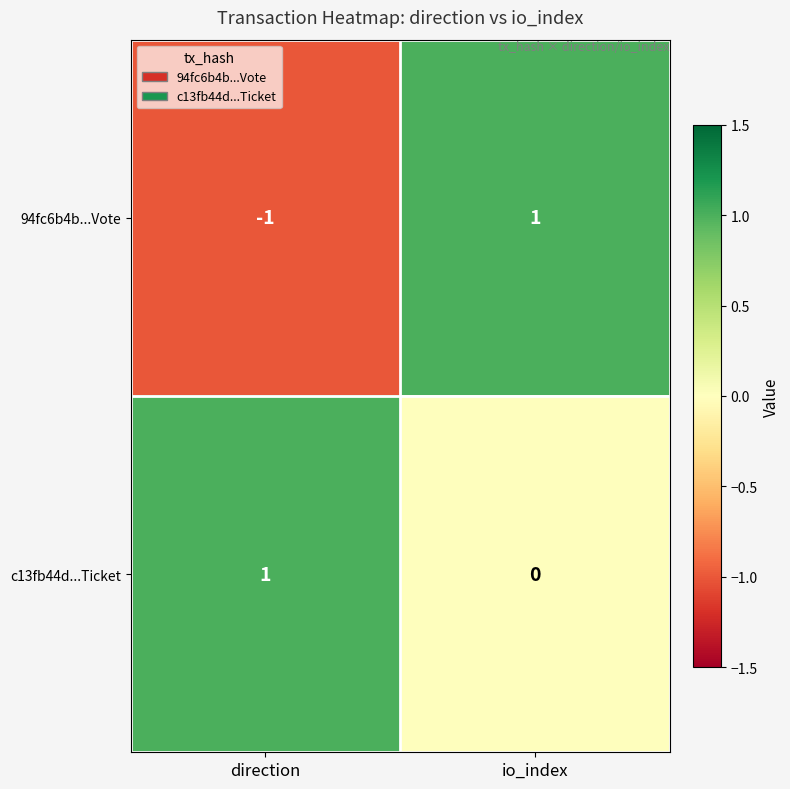

Is it true that c13fb44d...Ticket equals 0 at io_index?

True